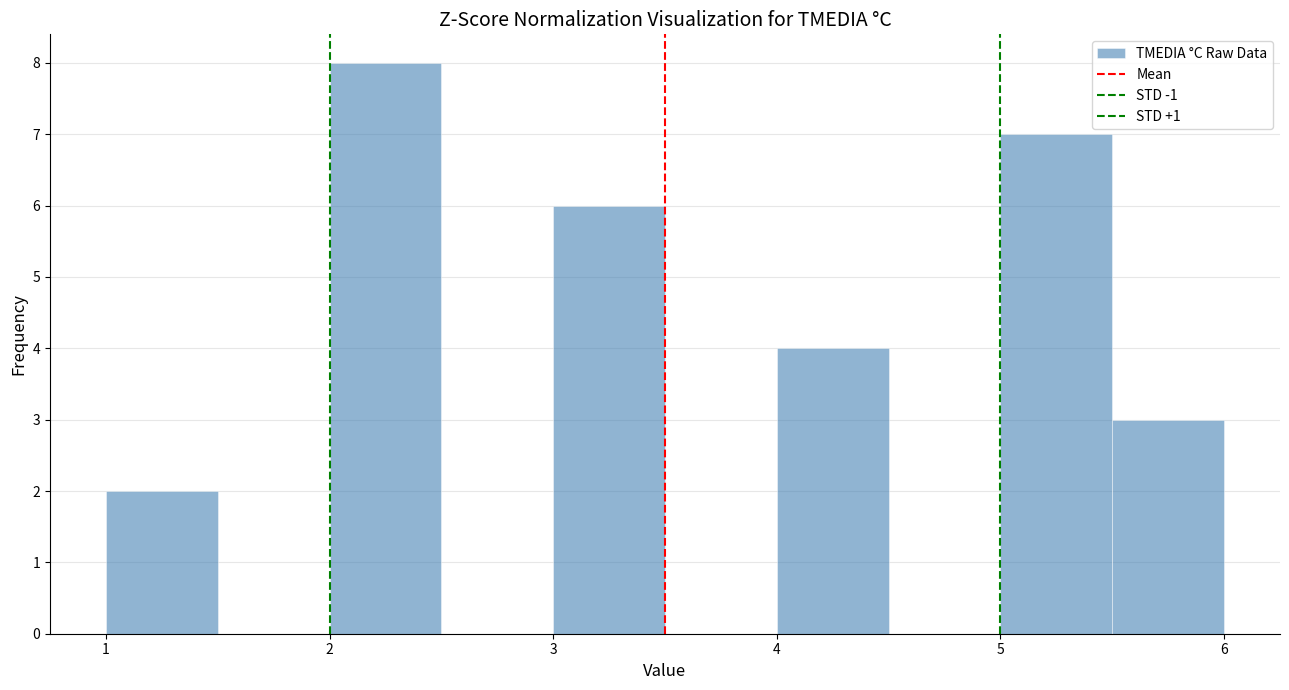

Reading left to right, transcribe this chart: for each bar, give the range it covers on the x-axis and its height. The values are not printed on the chart, so give them approximately, as read against the axis.

1.0 to 1.5: 2
1.5 to 2.0: 0
2.0 to 2.5: 8
2.5 to 3.0: 0
3.0 to 3.5: 6
3.5 to 4.0: 0
4.0 to 4.5: 4
4.5 to 5.0: 0
5.0 to 5.5: 7
5.5 to 6.0: 3